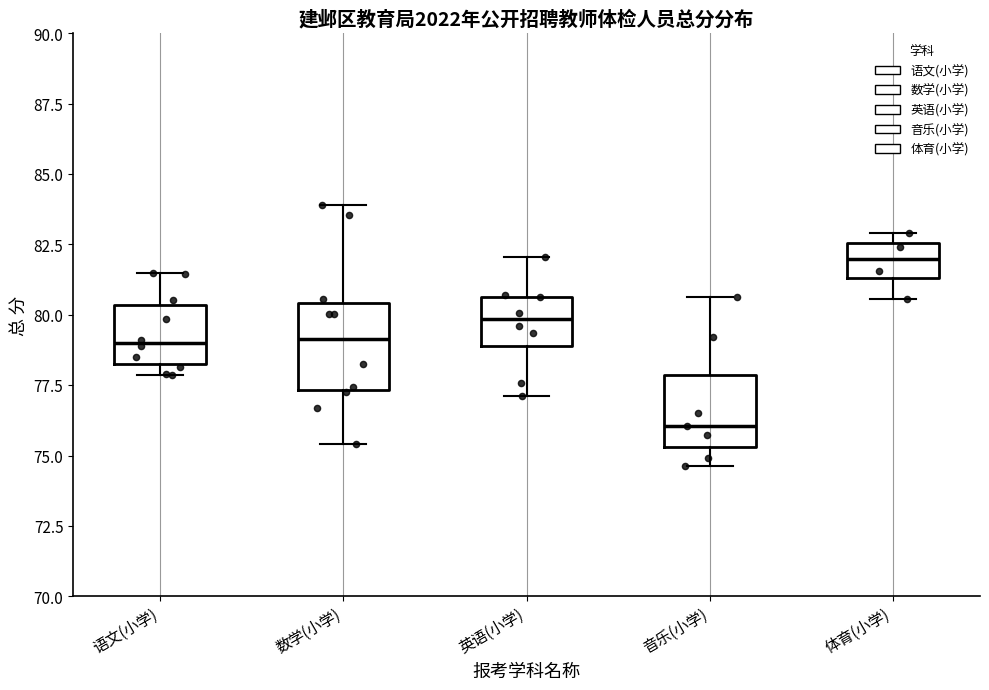

Where does the upper whisker of the box for 数学(小学) end on the y-axis? The values are not printed on the chart, so give them approximately, as read against the axis.

84.0